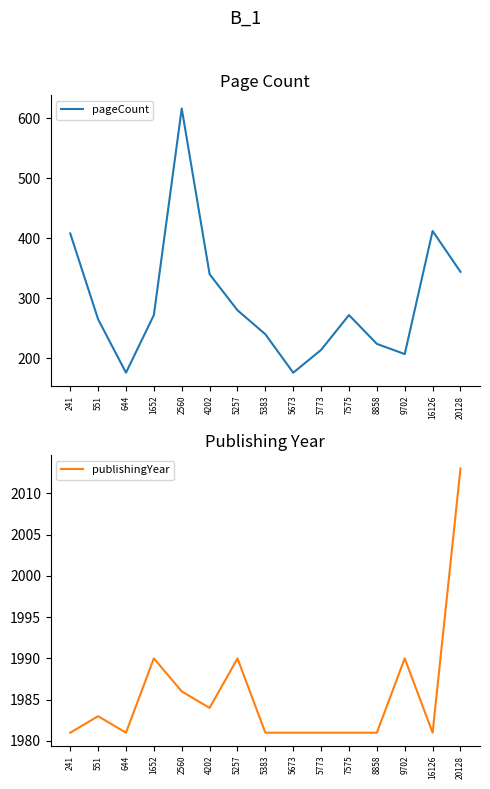

What is the value of the pageCount point at the 13th from the left?

207